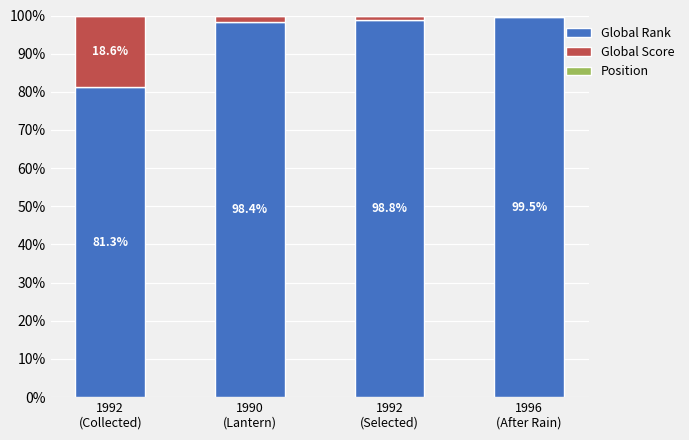

What is the maximum value for Global Rank?

99.5